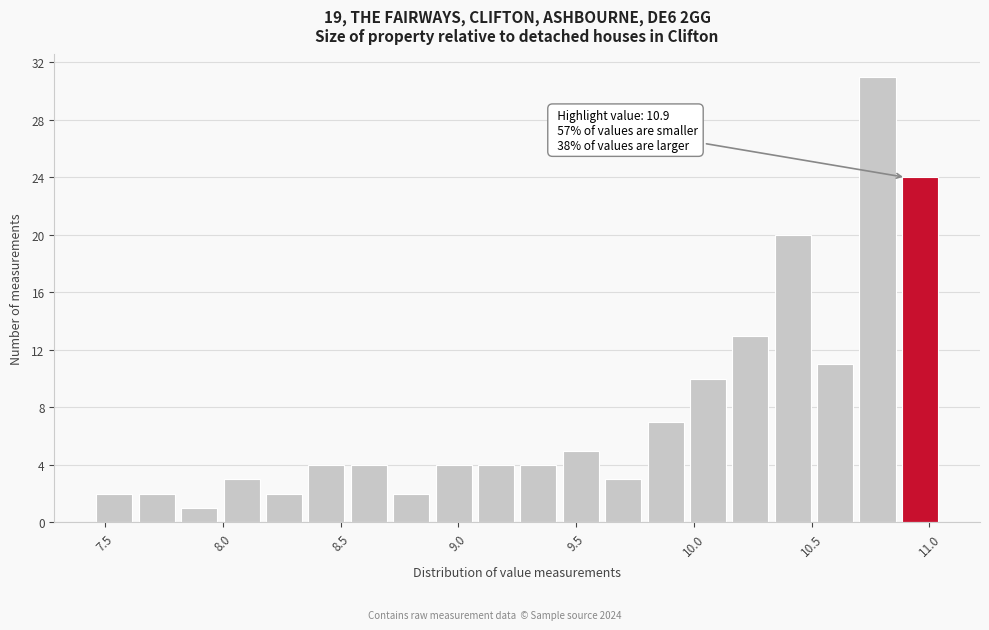

Read against the x-axis, roughly where is the centre of the tallest bar?

10.80